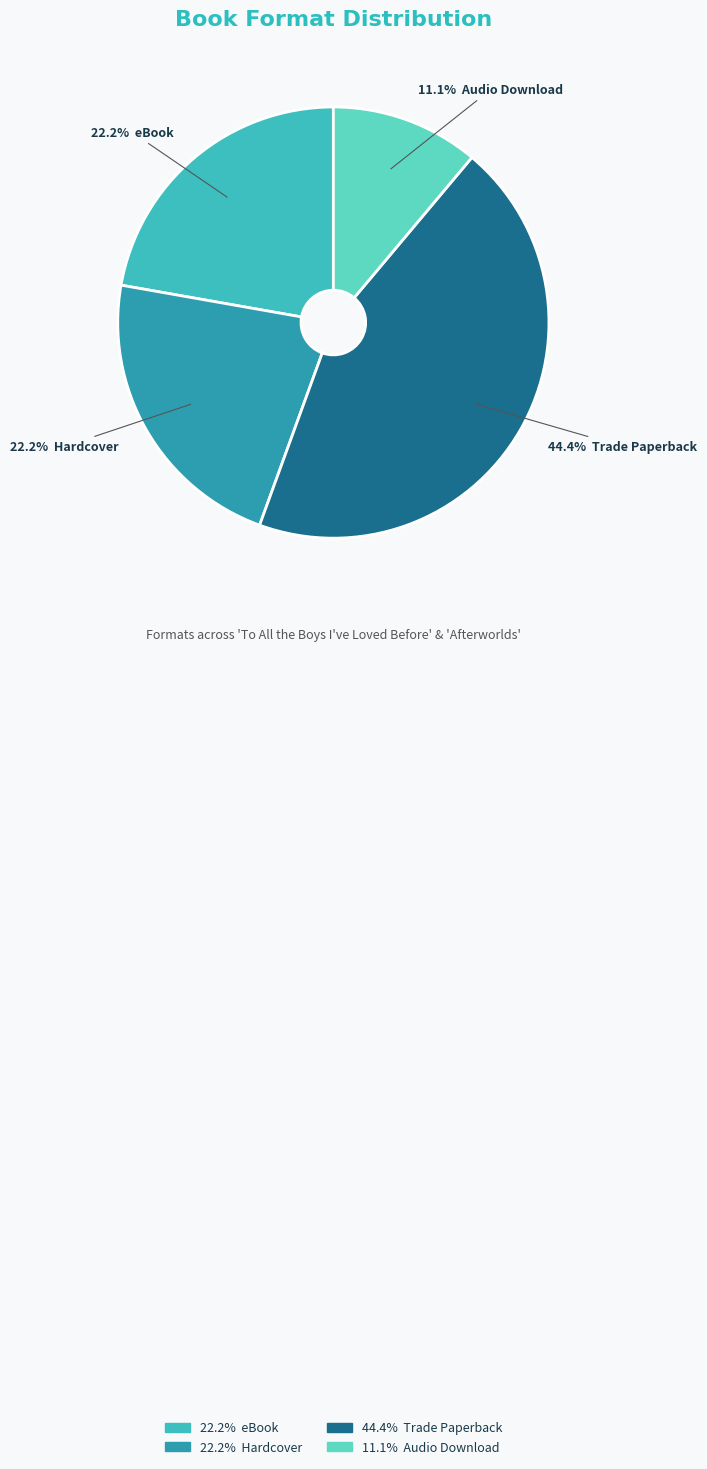

Does any single category account for the majority?

No